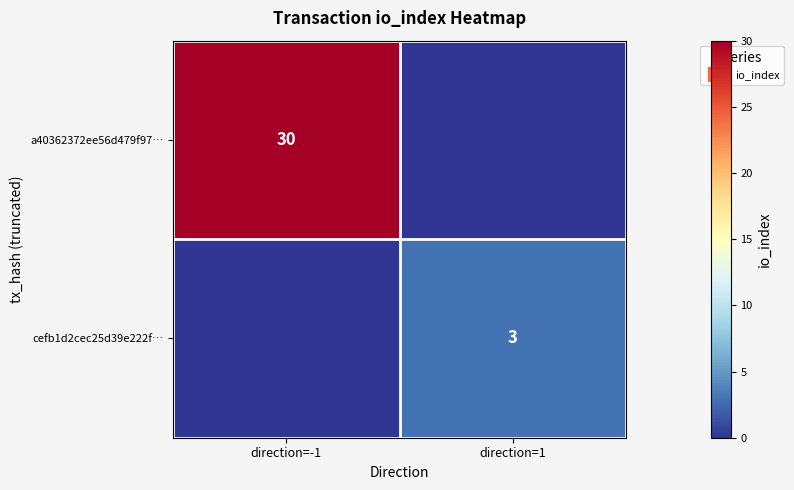

Is it true that cefb1d2cec25d39e222f… equals -2 at direction=-1?

False